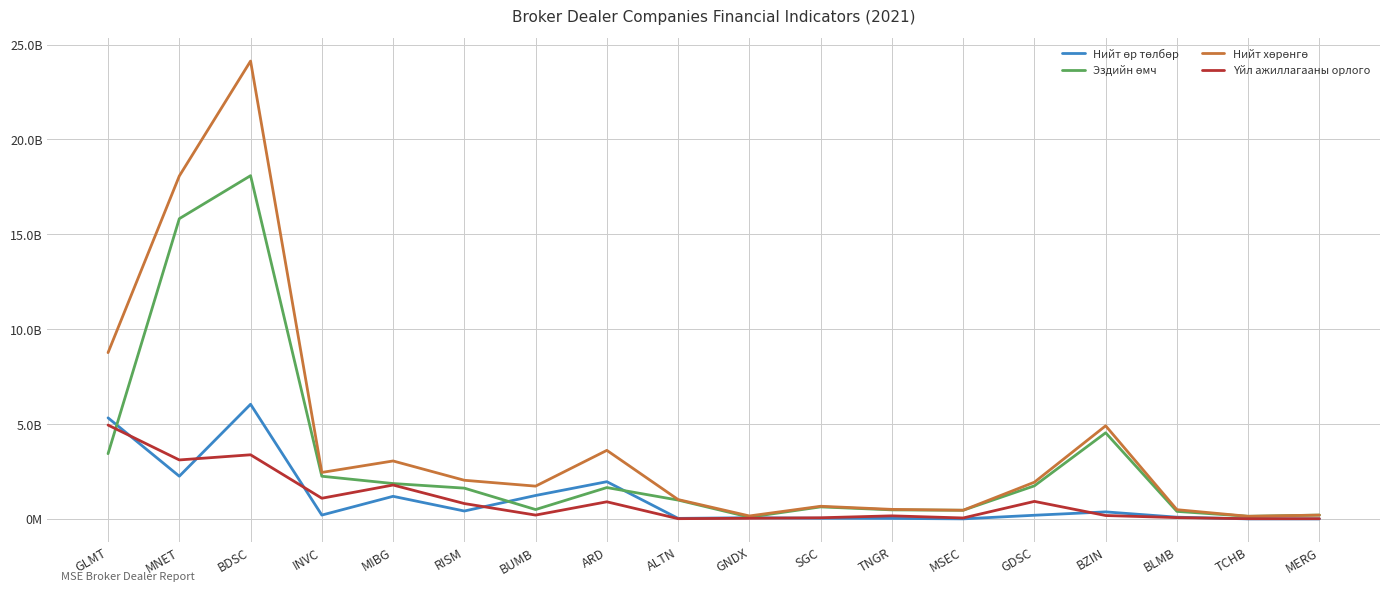

In Эздийн өмч, how many points are lower than both neighbors (excluding endpoints)?

4